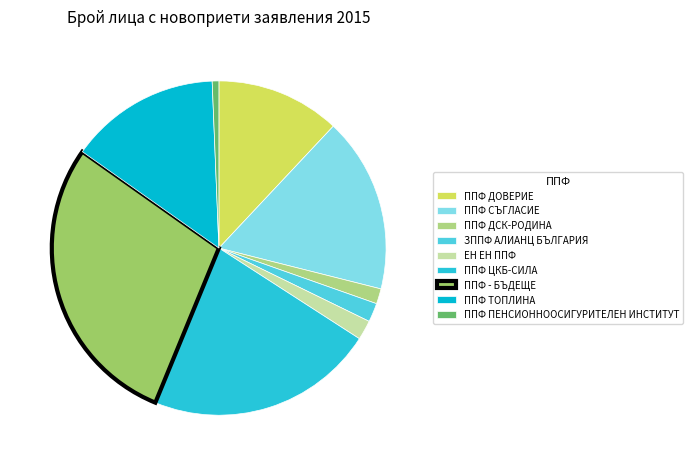

How many segments does this pie chart have?

9